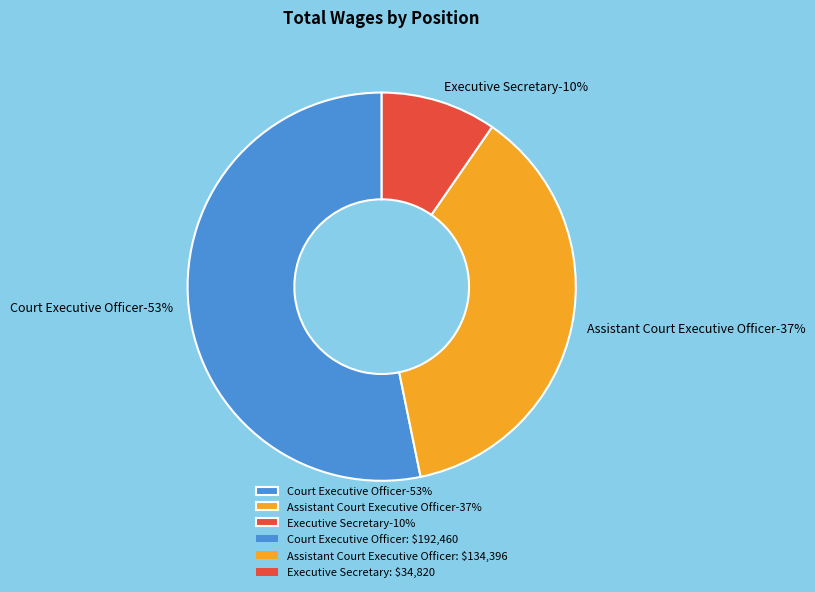

Rank the categories by value from lowest to highest.

Executive Secretary, Assistant Court Executive Officer, Court Executive Officer